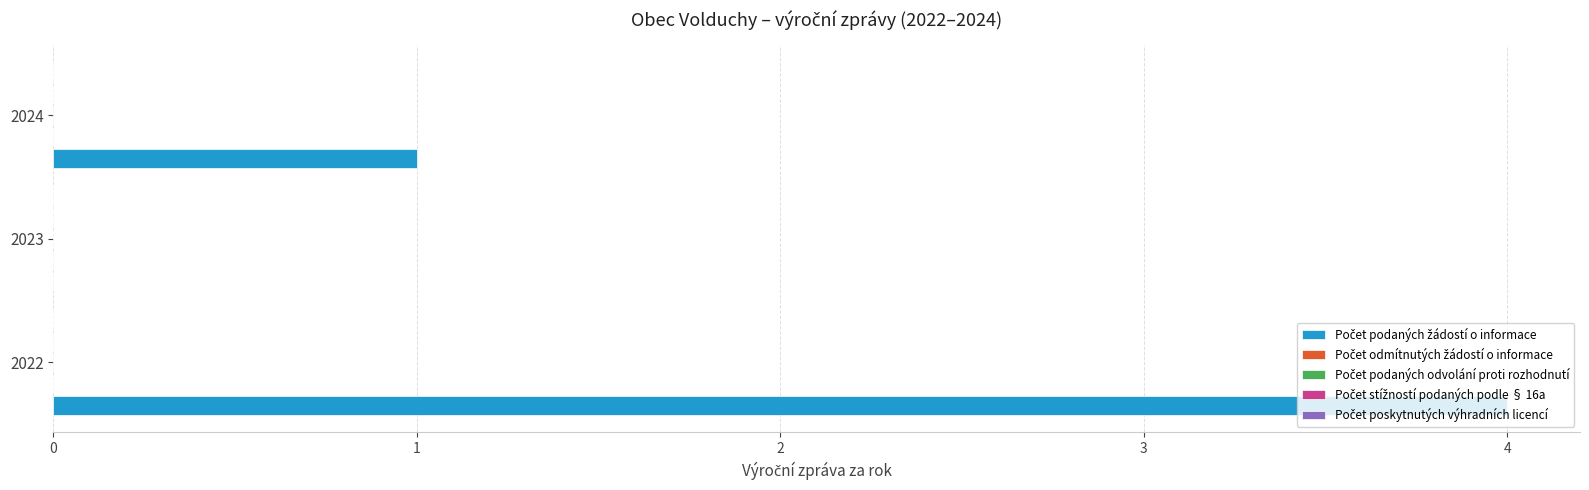

What is the sum of all values?

5